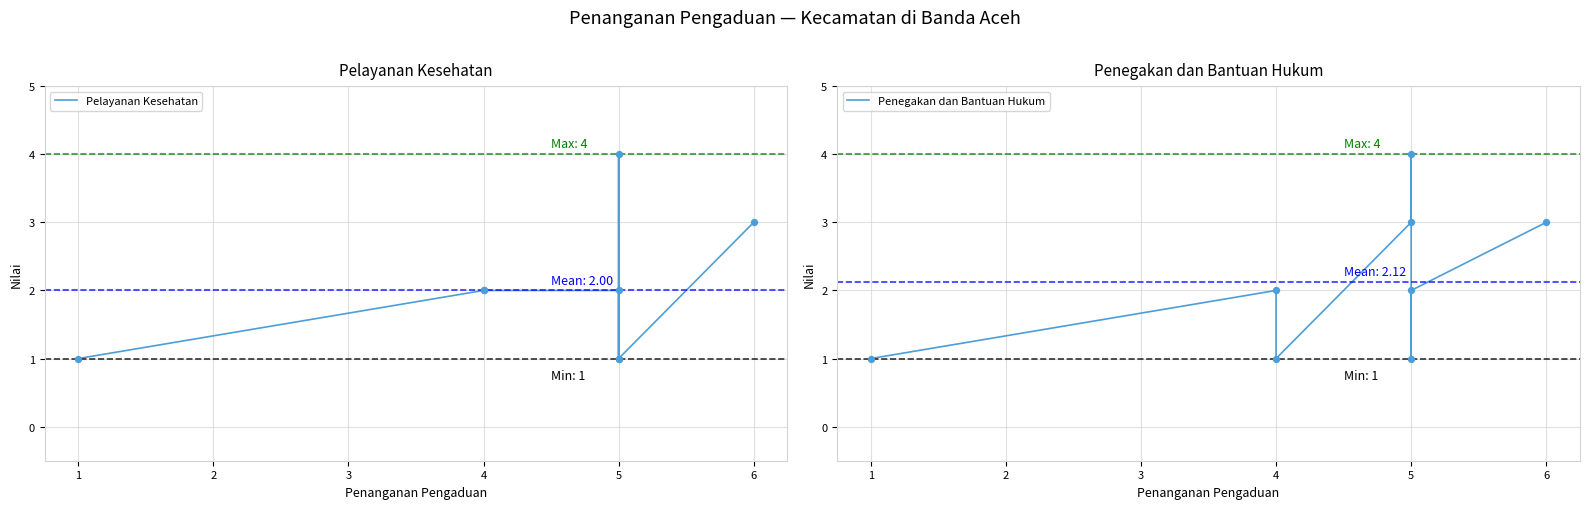

At how many categories does at least one series exceed 1?

7